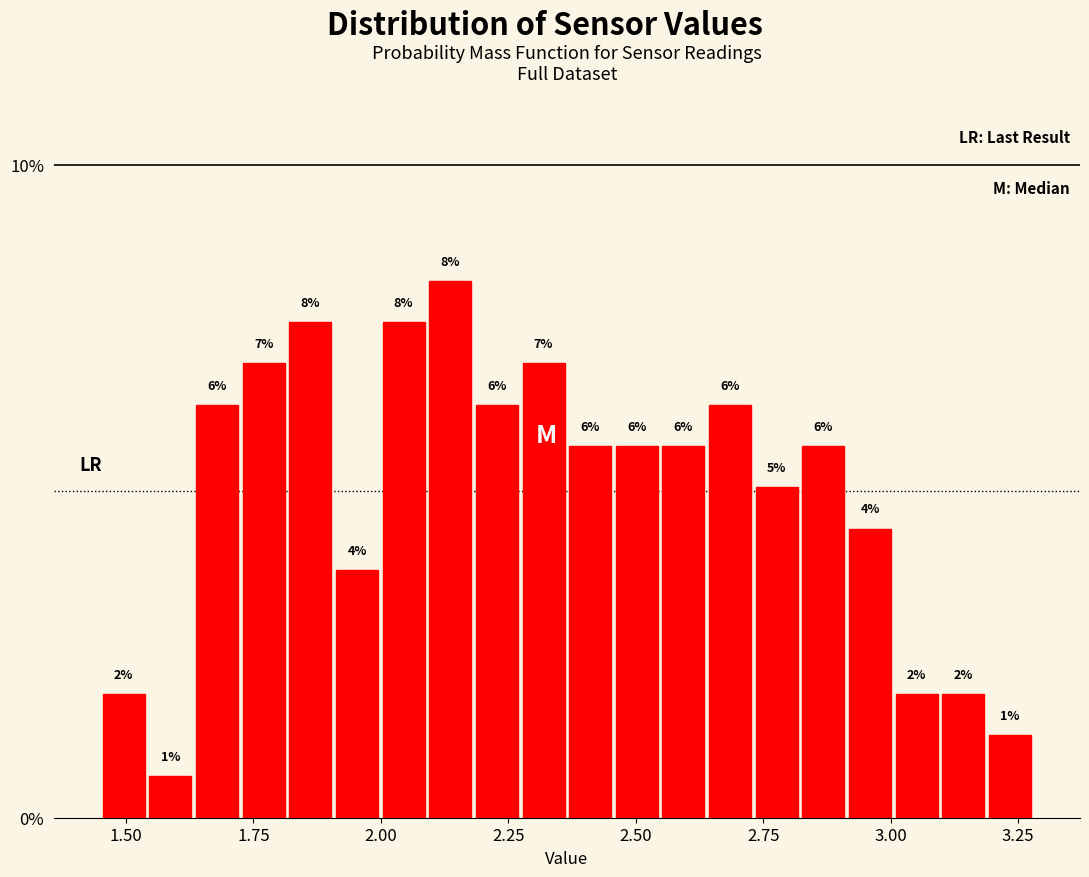

Read against the x-axis, roughly where is the centre of the tallest bar?

2.15